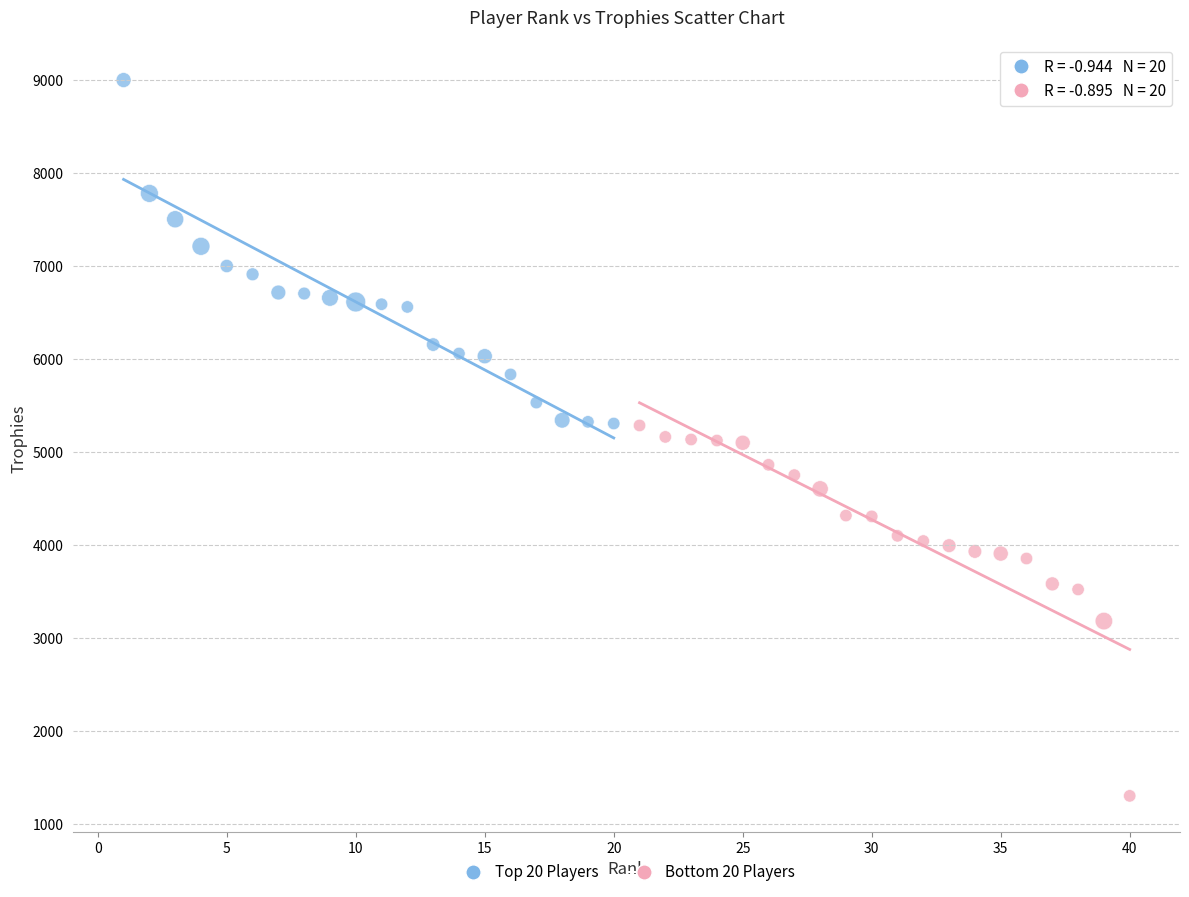

Which series reaches the maximum Y coordinate?

Top 20 Players